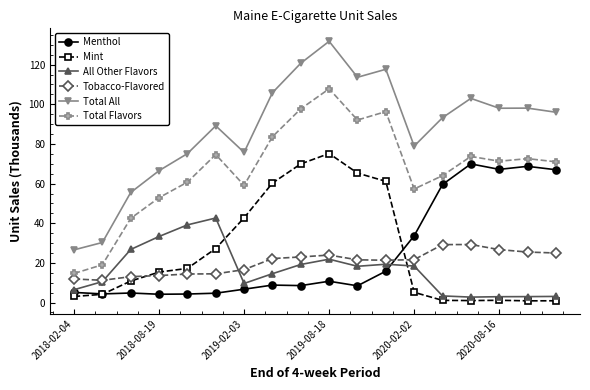

What is the value of the All Other Flavors point at the 1st from the left?

6.5